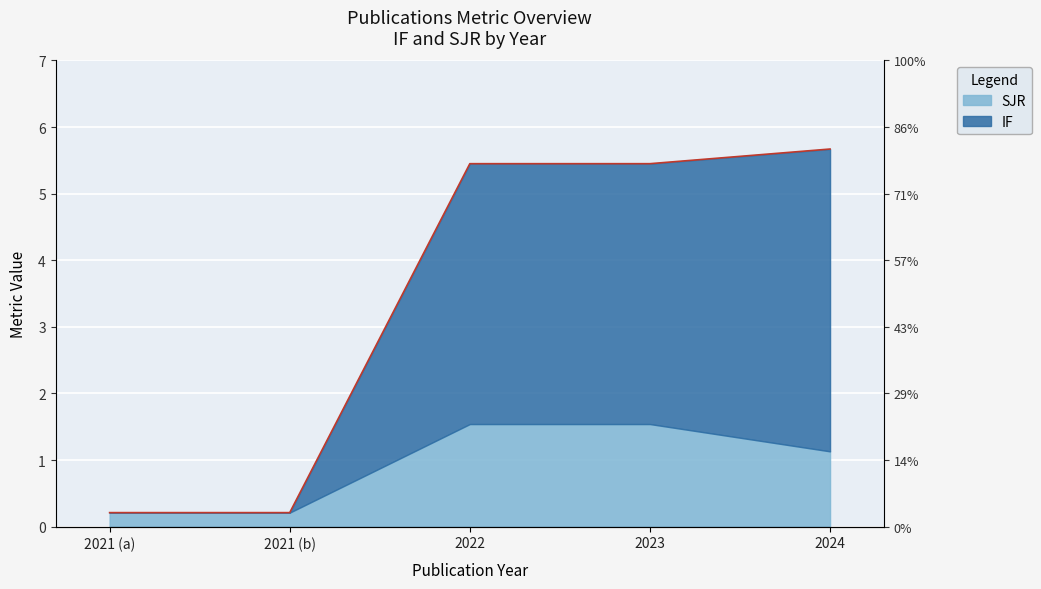

What is the difference between the maximum and minimum values?

5.5